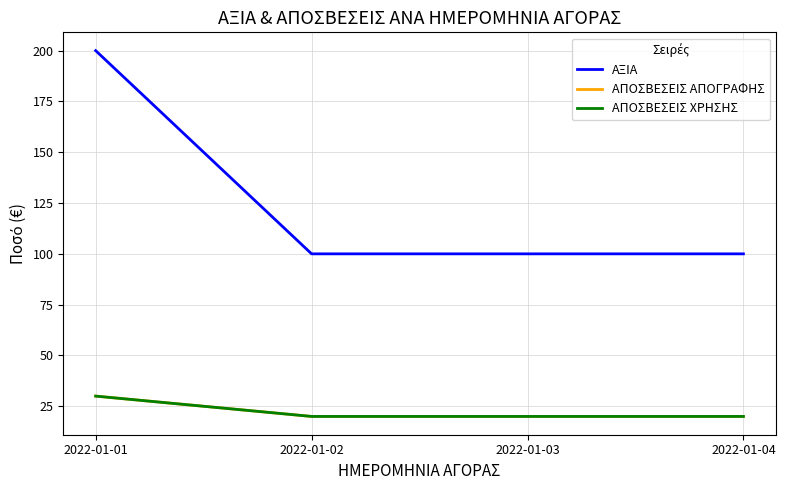

Does the chart have visible grid lines?

Yes